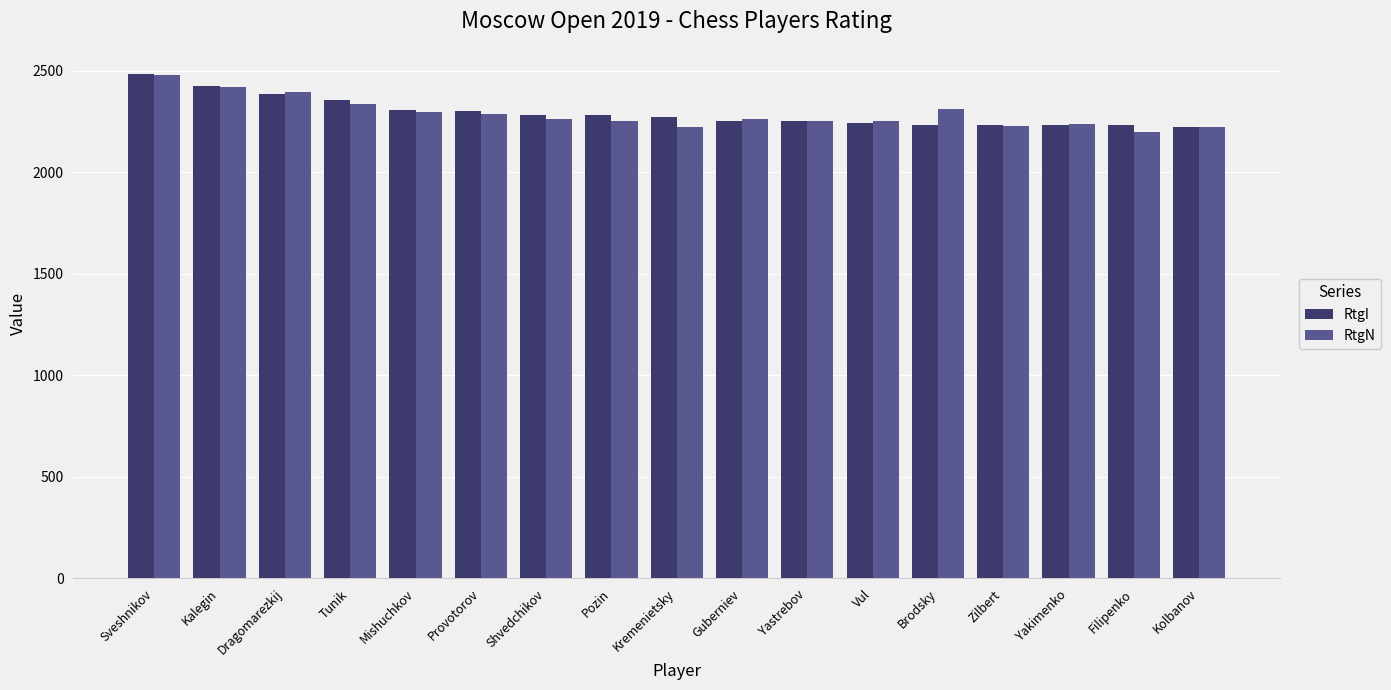

What is the minimum value for RtgN?

2199